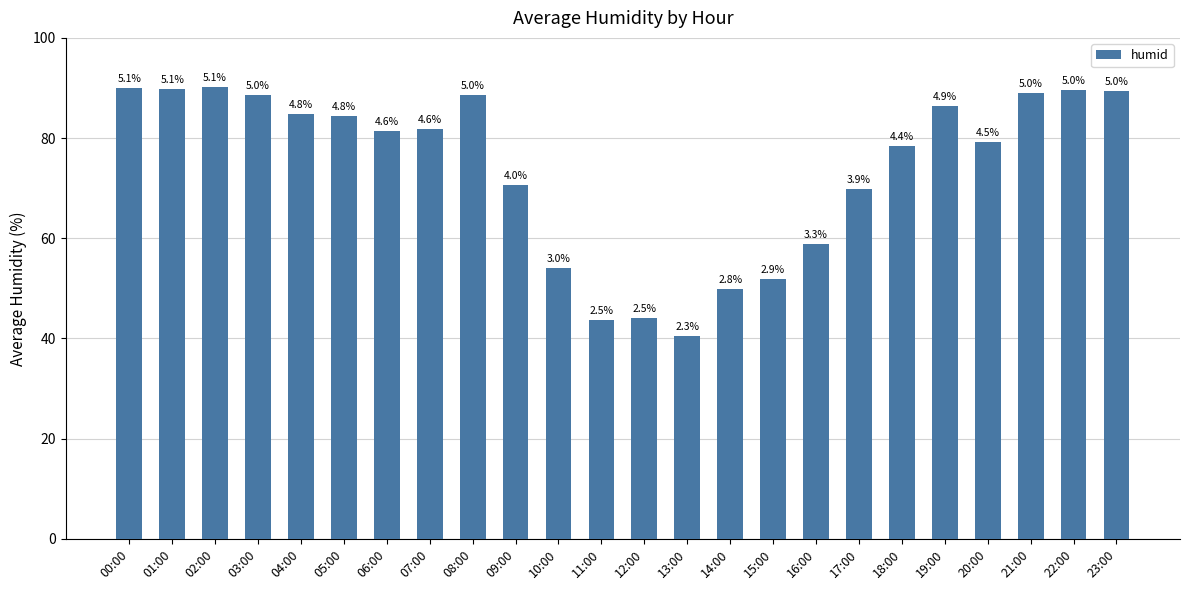

How many bars are there in total?

24